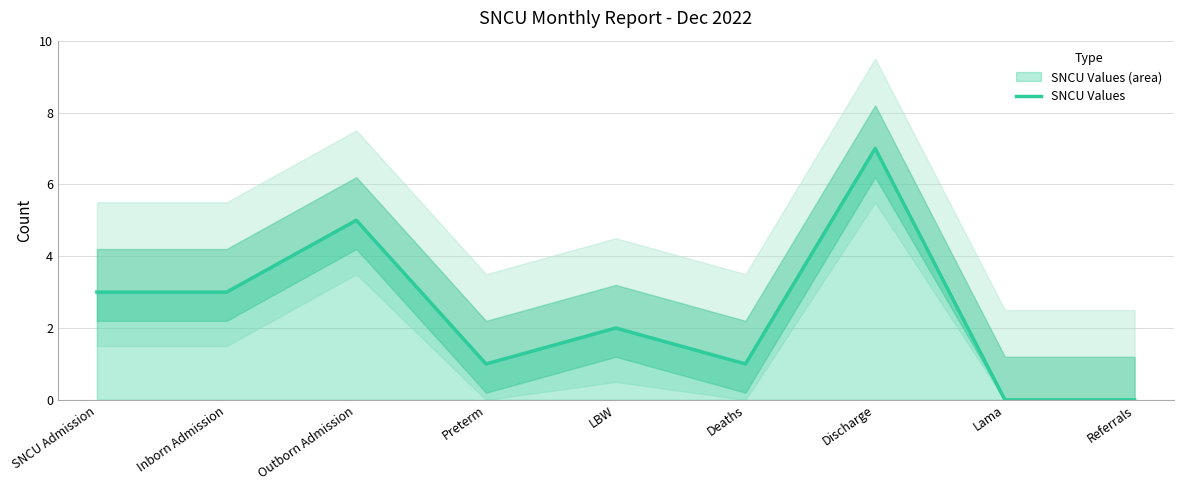

What is the maximum value shown in the chart?

7